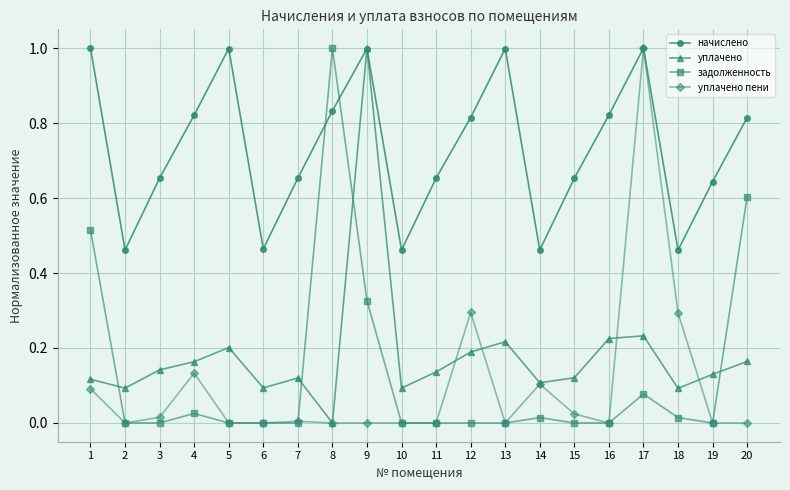

At which category does начислено reach its first local valley?

2